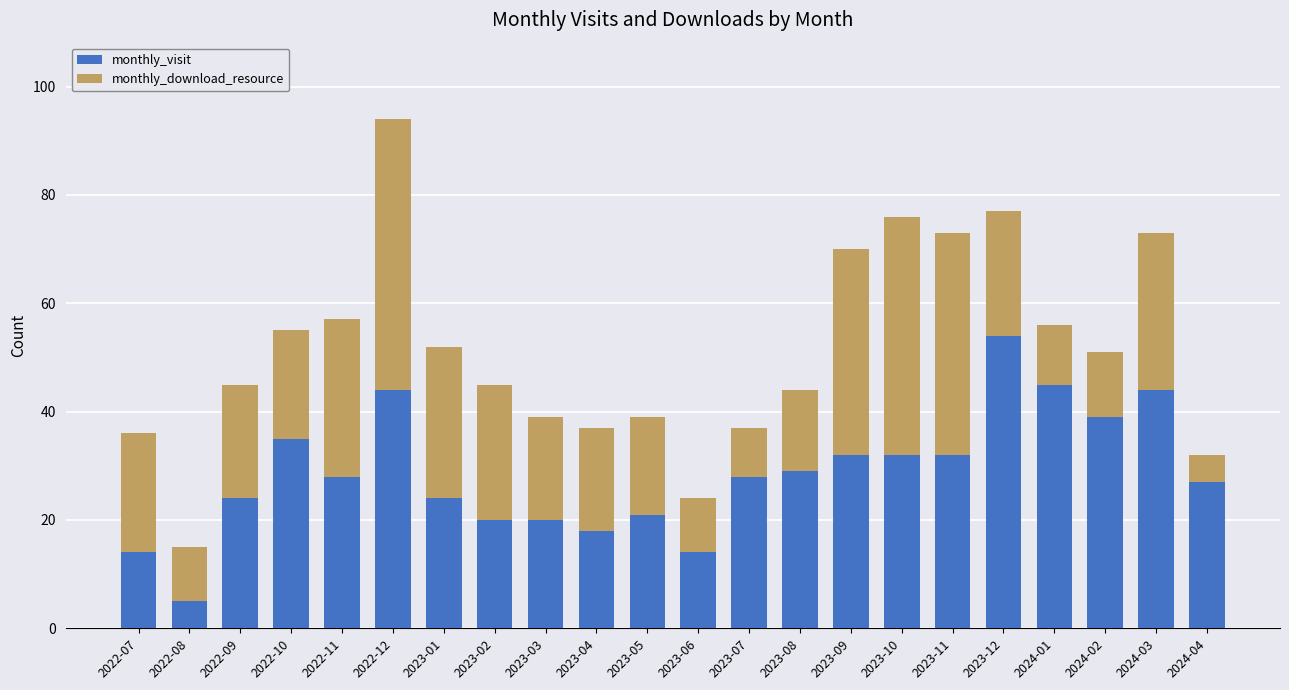

What is the total value across all series at 2023-02?

45